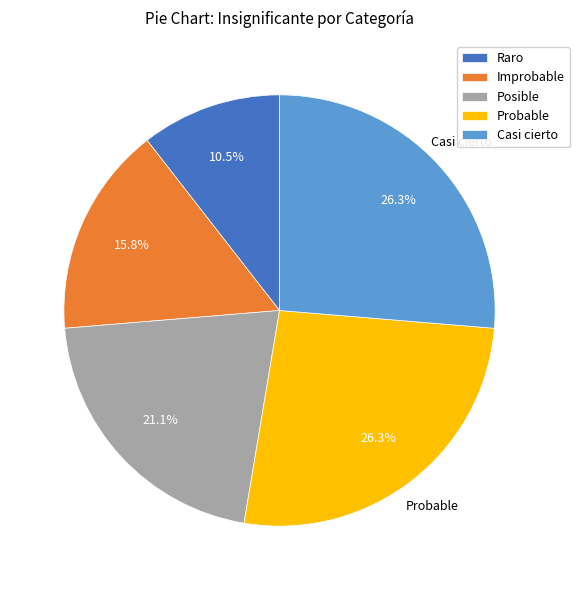

True or false: Probable accounts for 26% of the total.

True